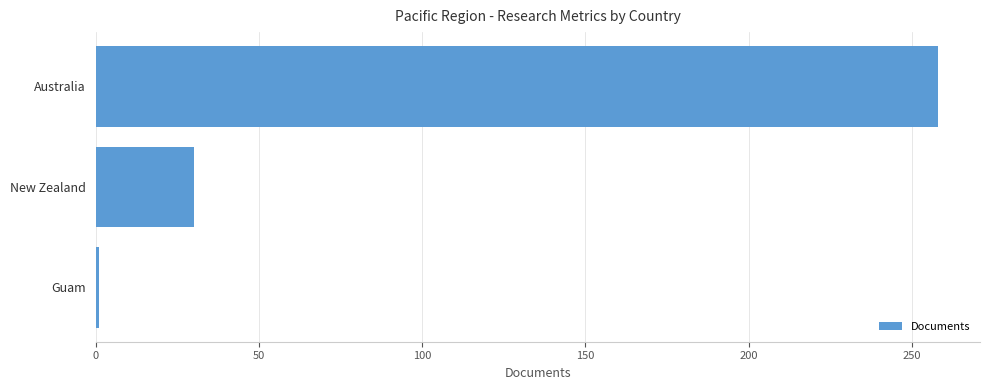

True or false: the data shows 51 at New Zealand.

False